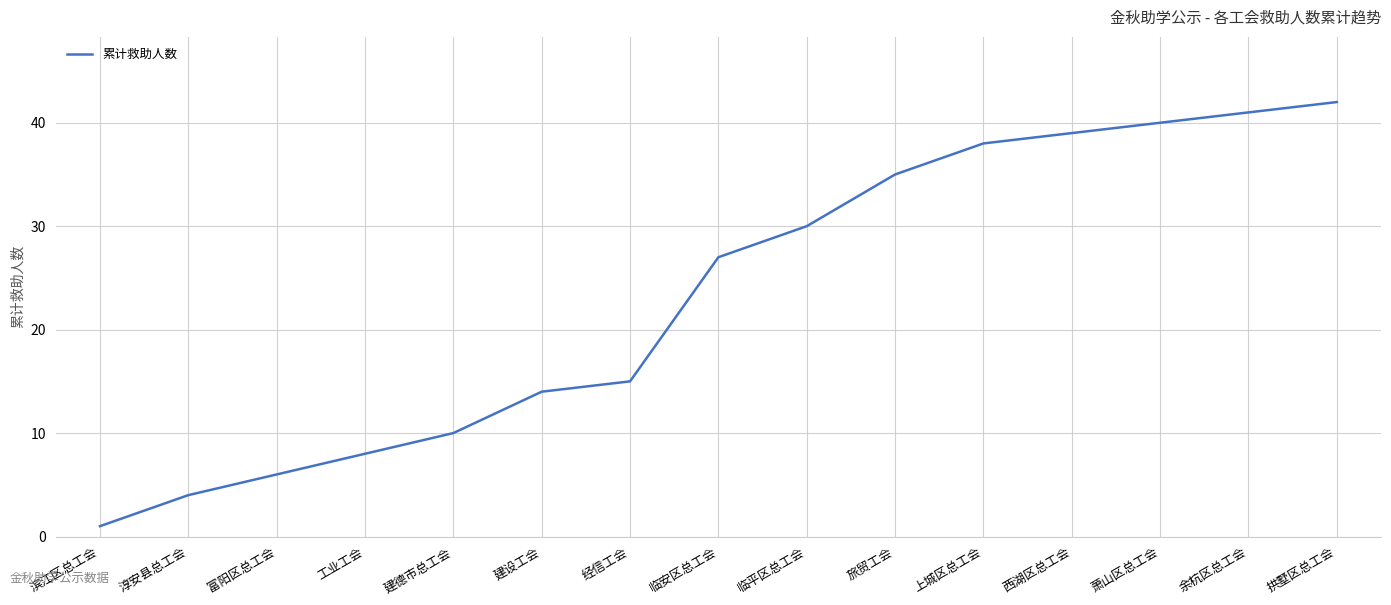

What is the maximum value shown in the chart?

42